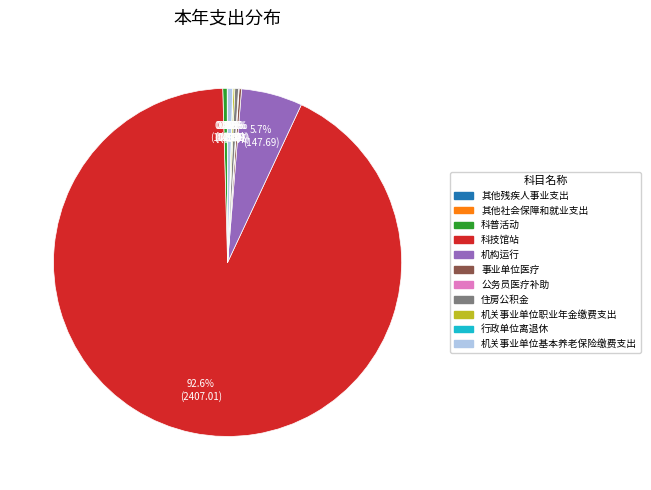

Between 科技馆站 and 机关事业单位基本养老保险缴费支出, which is larger?

科技馆站